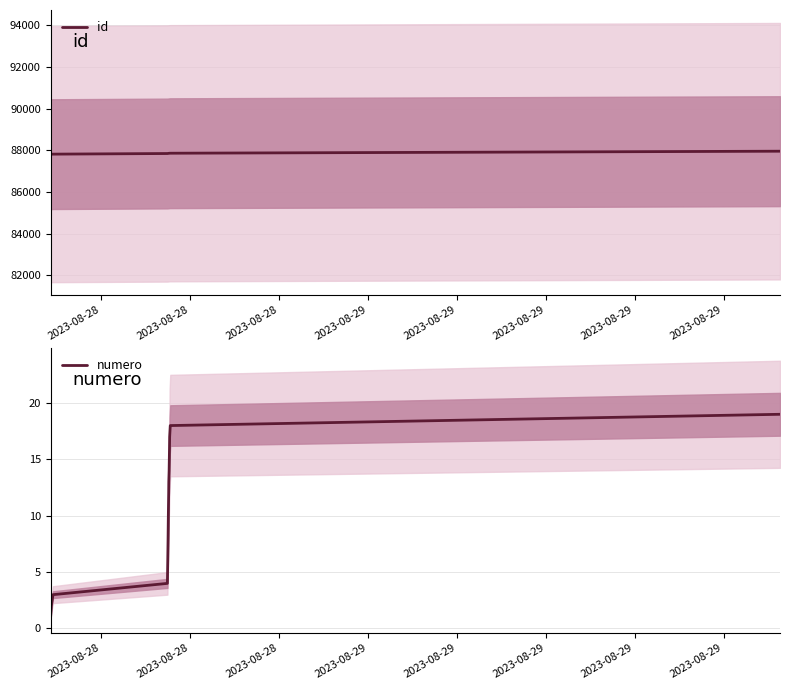

True or false: id and numero cross at least once.

False